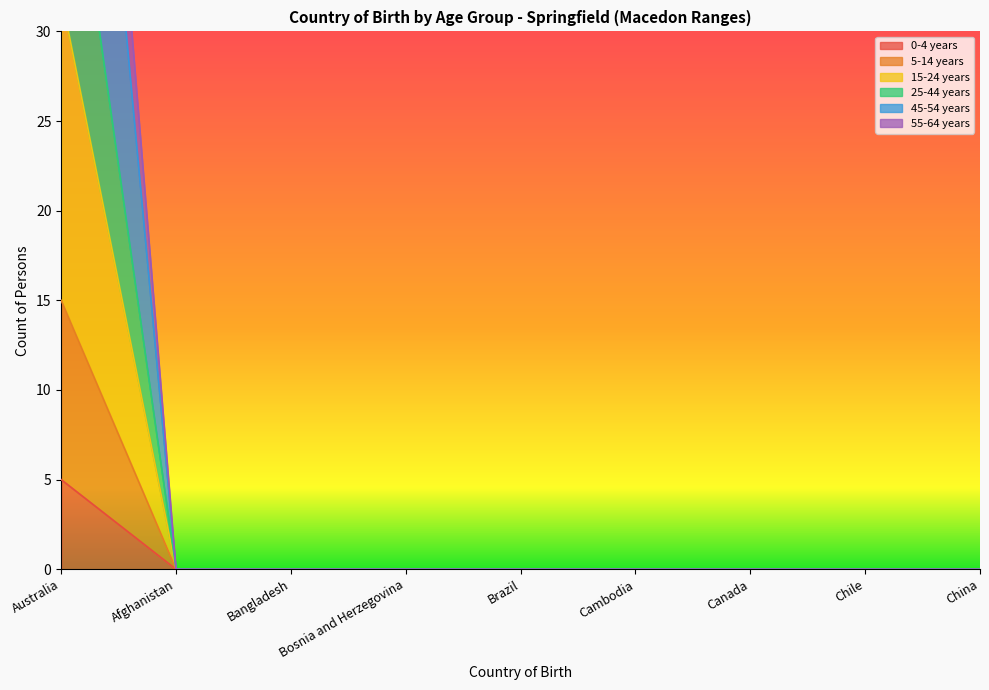

True or false: 55-64 years and 5-14 years cross at least once.

False